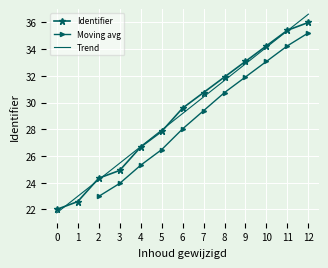

List the labels in order of Trend value, largest first.

12, 11, 10, 9, 8, 7, 6, 5, 4, 3, 2, 1, 0